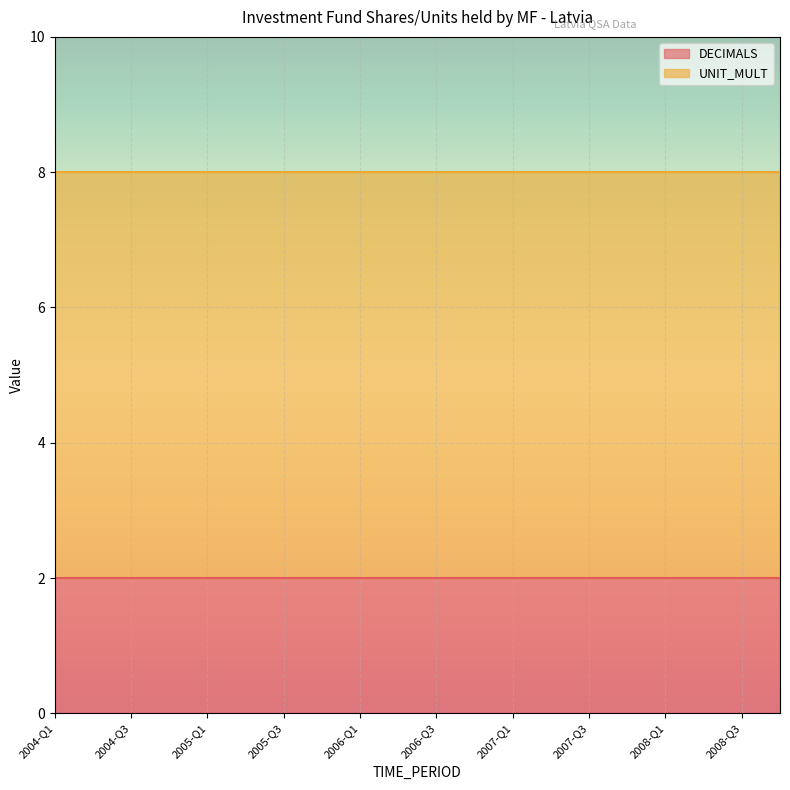

The UNIT_MULT series shows 3 at 2006-Q1. True or false?

False